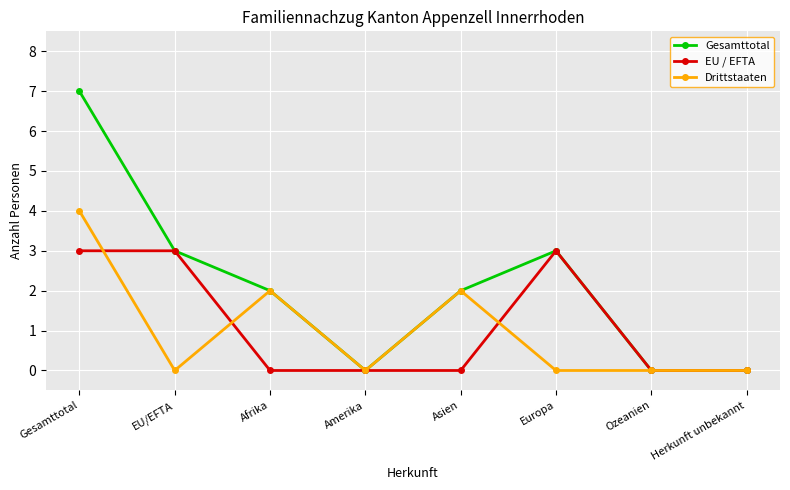

Where is the first local minimum for Gesamttotal?

Amerika